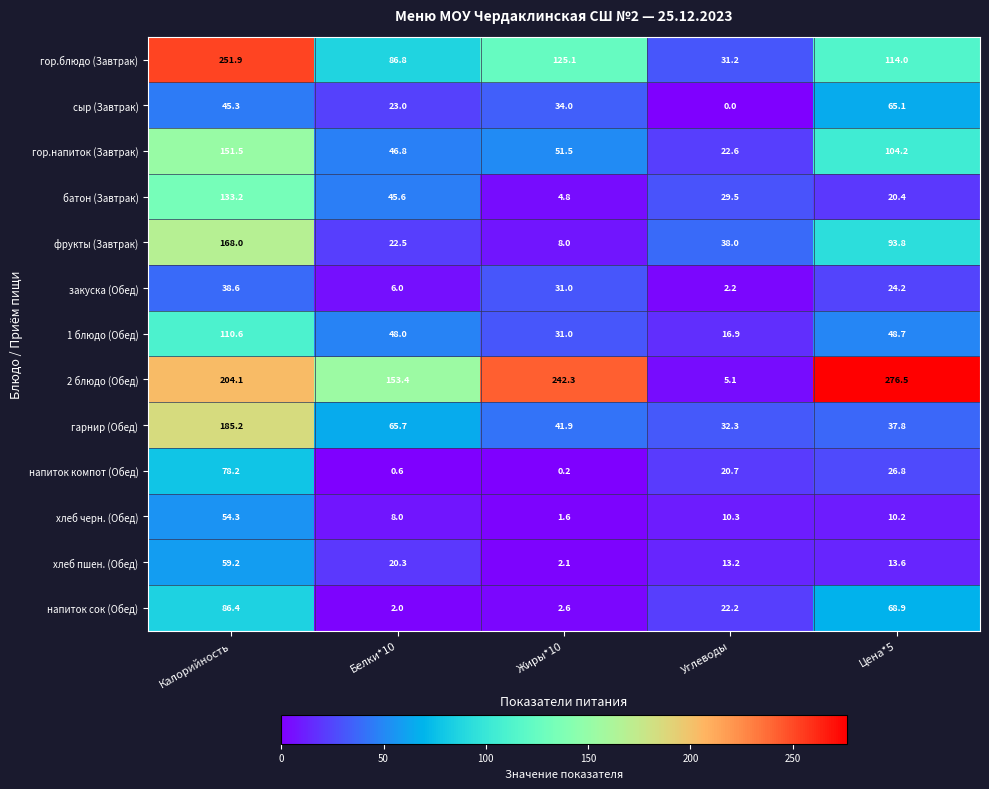

What is the spread (max minus min) of values at Углеводы?

38.0